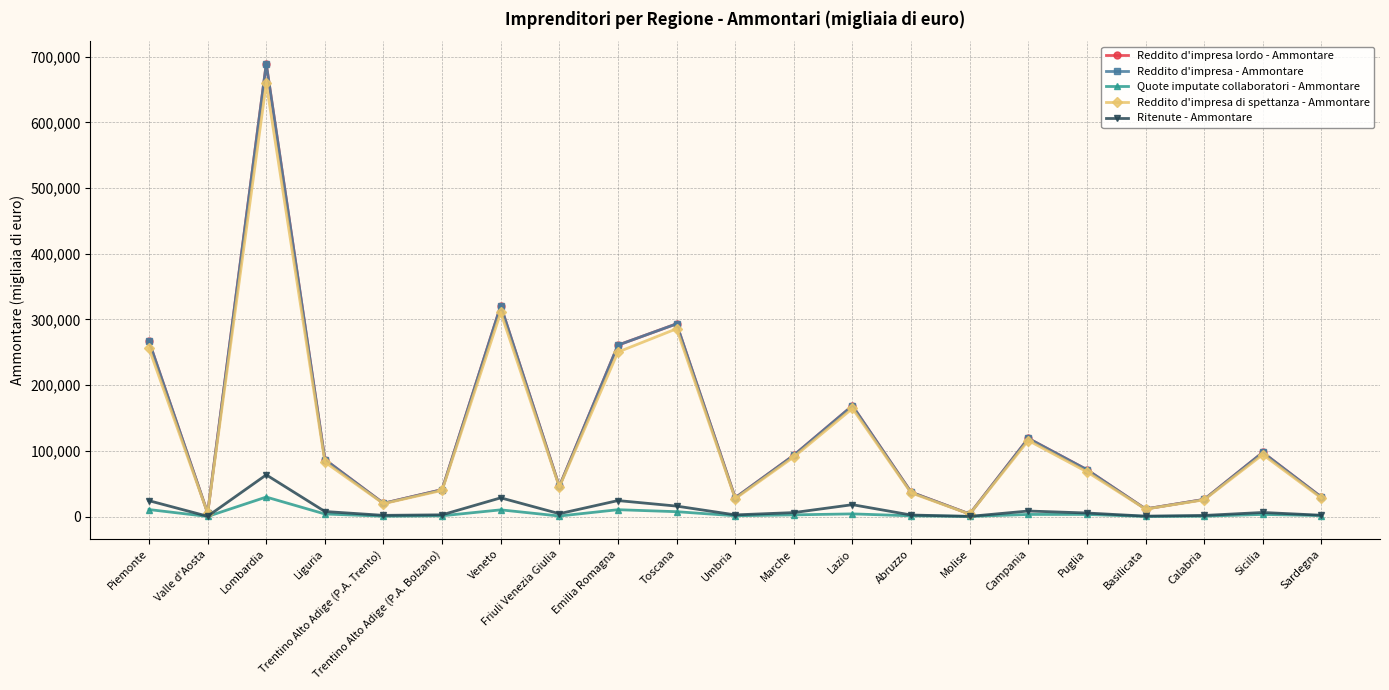

What is the highest value of the Reddito d'impresa di spettanza - Ammontare series?

659299